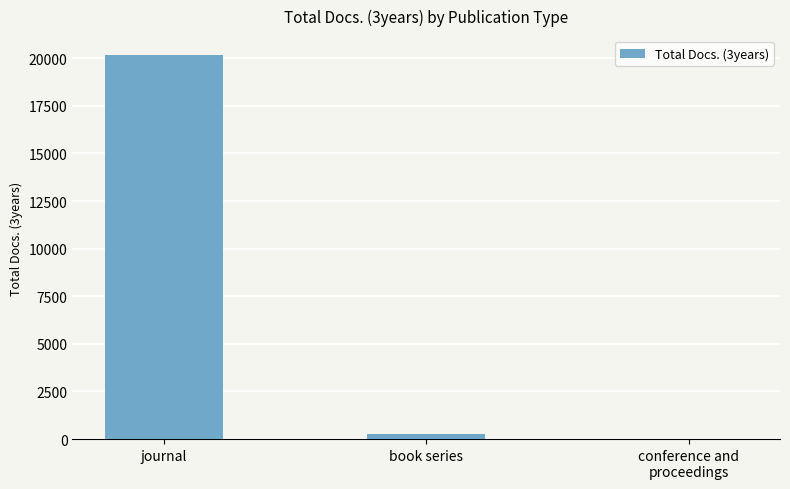

True or false: the data shows 20155 at journal.

True